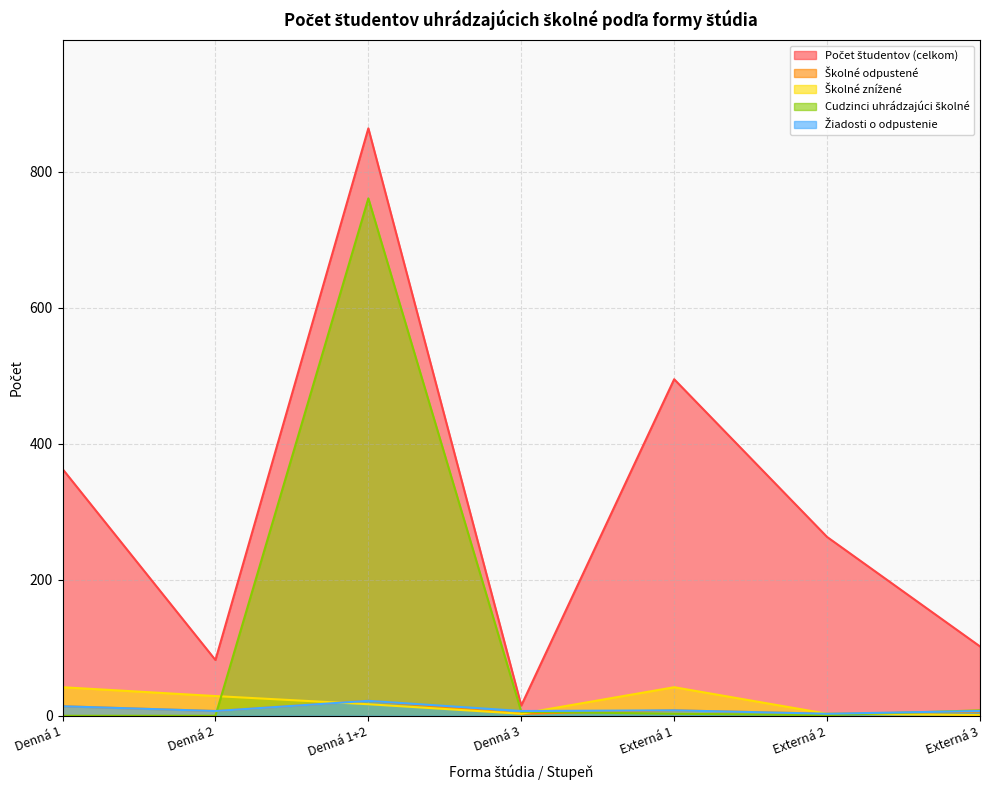

At which category does Cudzinci uhrádzajúci školné reach its first local peak?

Denná 1+2